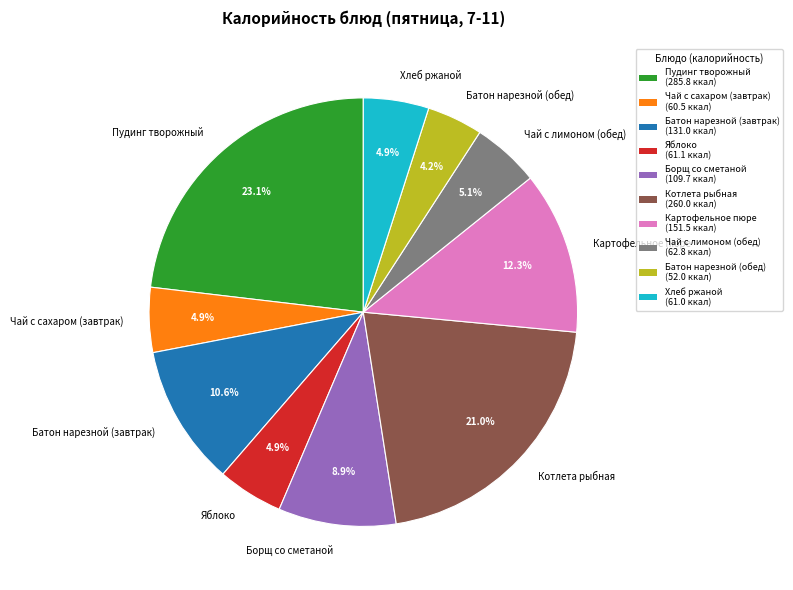

What is the smallest slice in the pie chart?

Батон нарезной (обед)